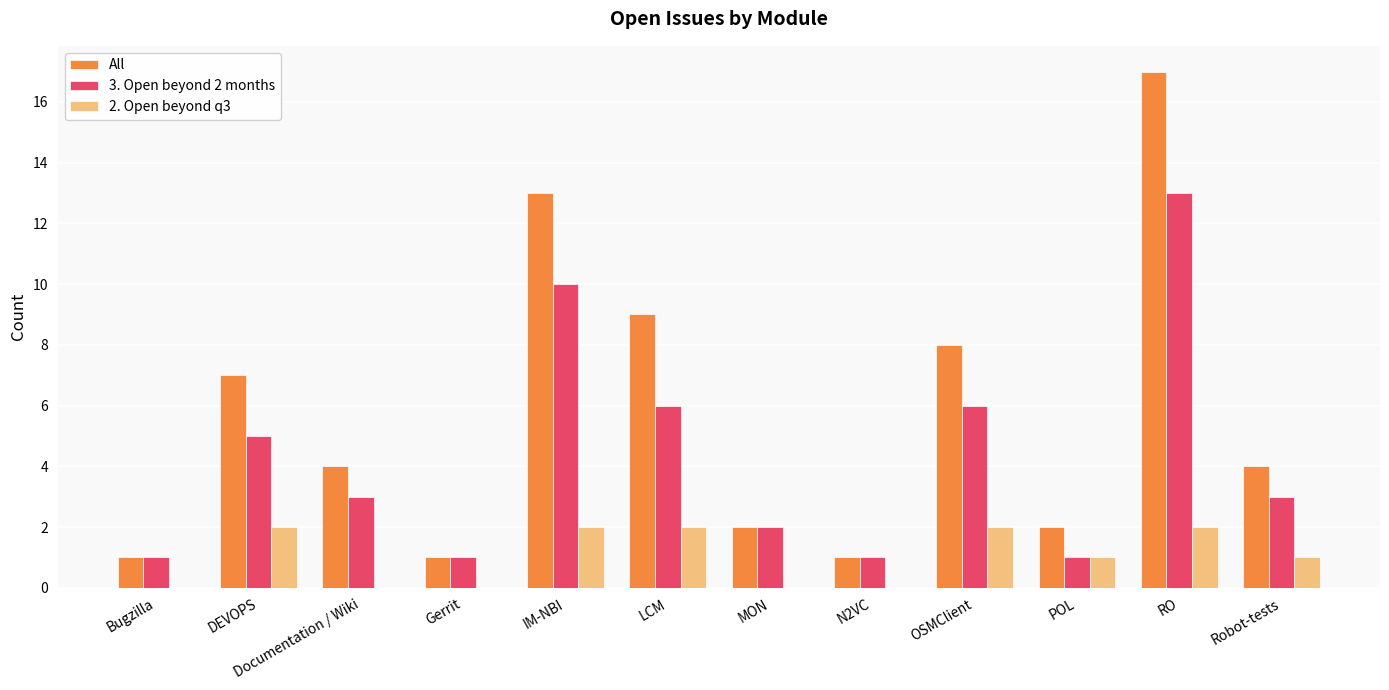

What is the sum of the 2. Open beyond q3 values at Documentation / Wiki and OSMClient?

2